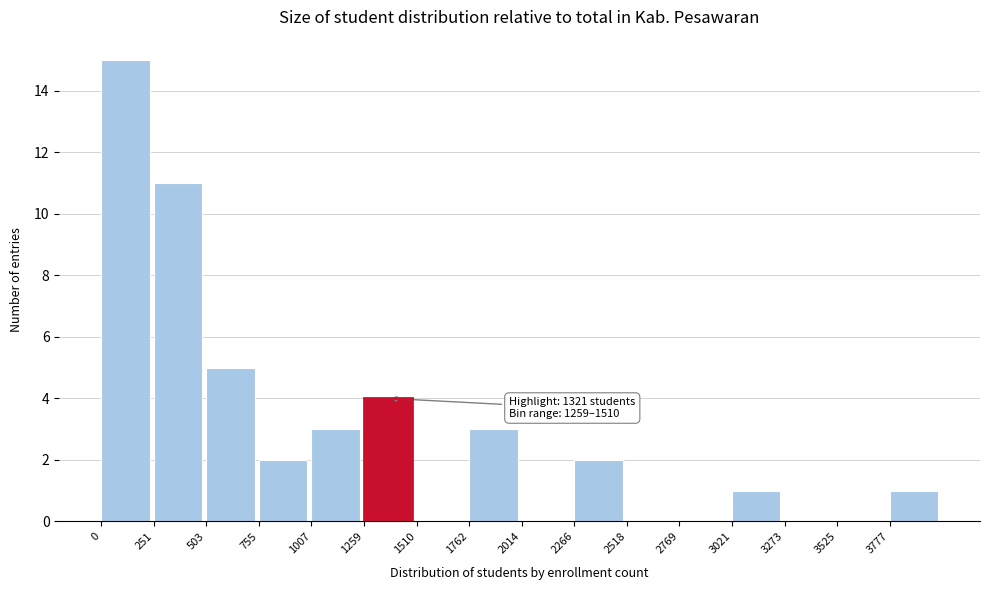

Which range on the x-axis has the tallest bar?

0 to 250